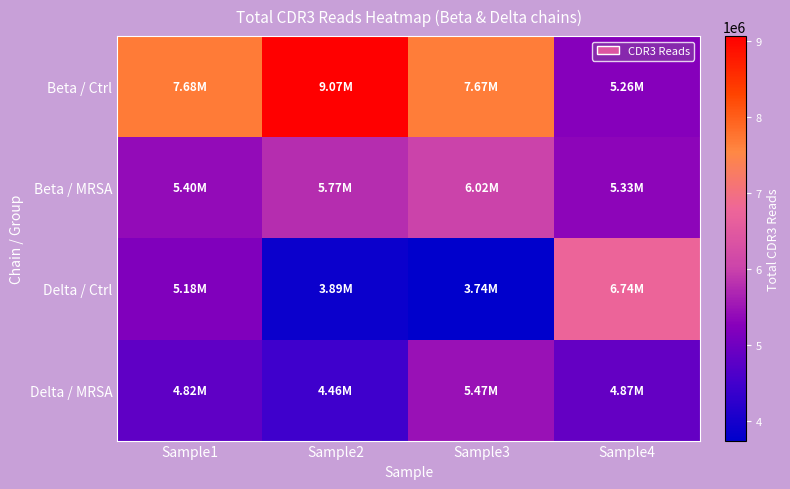

Reading left to right, list all the values displayed in this chart.

Beta / Ctrl: Sample1=7676876	Sample2=9068652	Sample3=7667996	Sample4=5258057
Beta / MRSA: Sample1=5403169	Sample2=5773413	Sample3=6015295	Sample4=5325170
Delta / Ctrl: Sample1=5184101	Sample2=3885074	Sample3=3742712	Sample4=6744874
Delta / MRSA: Sample1=4823787	Sample2=4459205	Sample3=5465129	Sample4=4873269